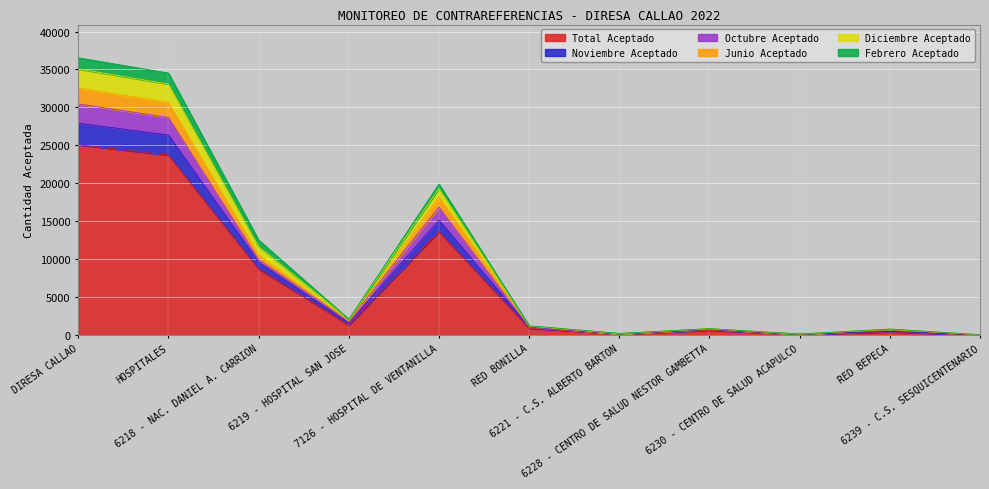

What is the maximum value for Total Aceptado?

25078